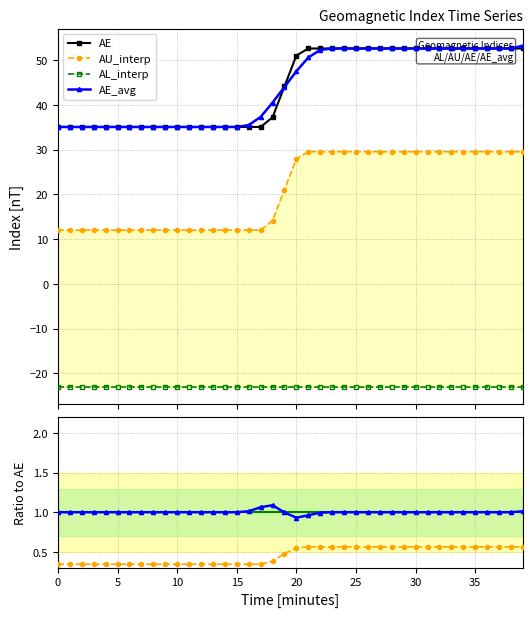

Where is AL_interp nearest to the value 0?

21